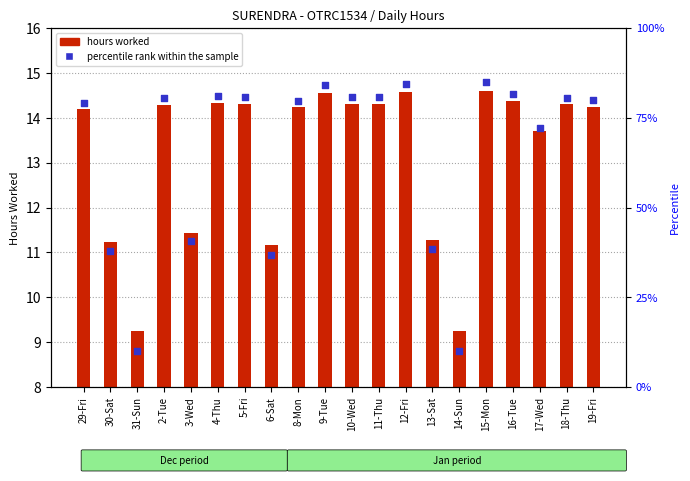

Which series has the widest spread of Y values?

percentile rank within the sample